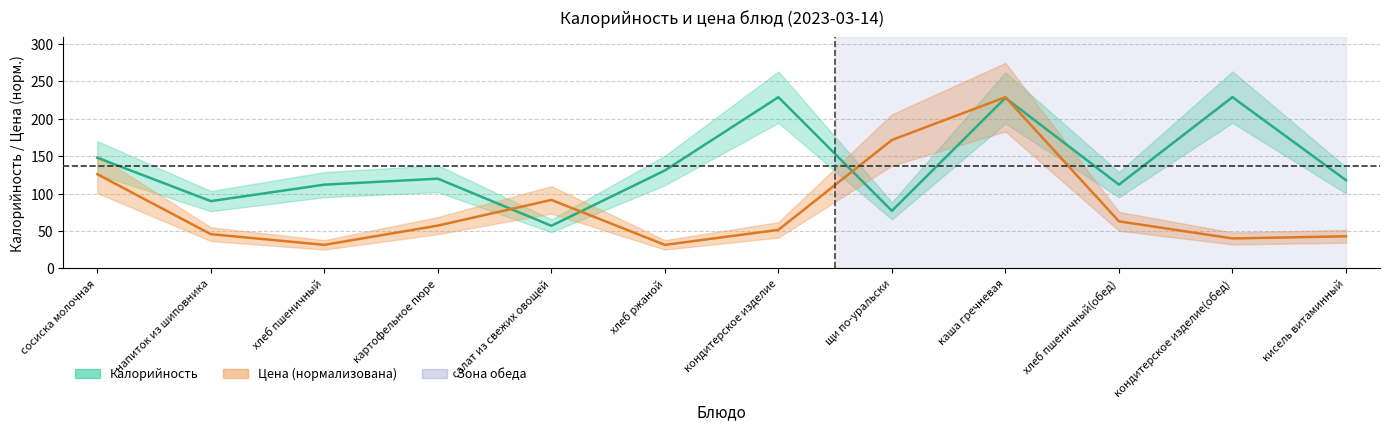

Reading left to right, transcribe all the data shown in this chart.

Калорийность: сосиска молочная=148.0	напиток из шиповника=90.0	хлеб пшеничный=112.0	картофельное пюре=120.0	салат из свежих овощей=57.0	хлеб ржаной=131.0	кондитерское изделие=229.0	щи по-уральски=77.0	каша гречневая=228.0	хлеб пшеничный(обед)=112.0	кондитерское изделие(обед)=229.0	кисель витаминный=118.0
Цена (норм.): сосиска молочная=126.0	напиток из шиповника=45.8	хлеб пшеничный=31.5	картофельное пюре=57.2	салат из свежих овощей=91.6	хлеб ржаной=31.5	кондитерское изделие=51.5	щи по-уральски=171.8	каша гречневая=229.0	хлеб пшеничный(обед)=63.0	кондитерское изделие(обед)=40.1	кисель витаминный=42.9